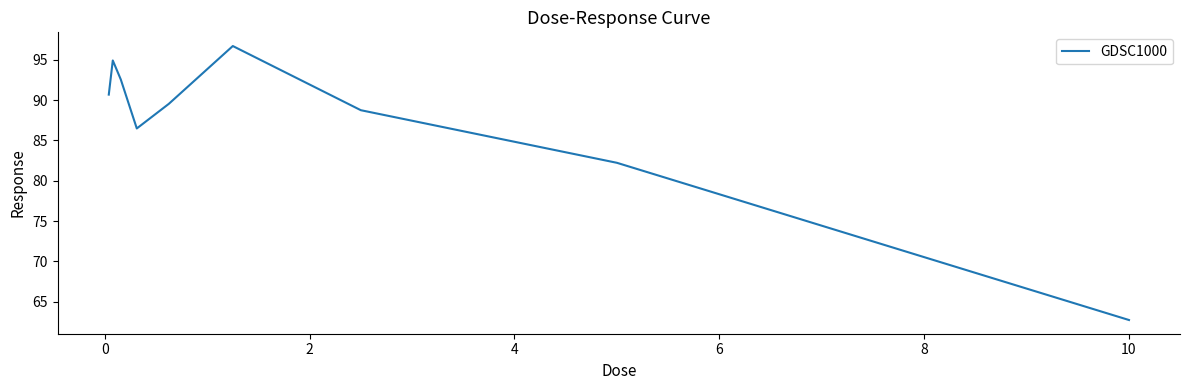

What is the difference between the maximum and minimum values?

34.0